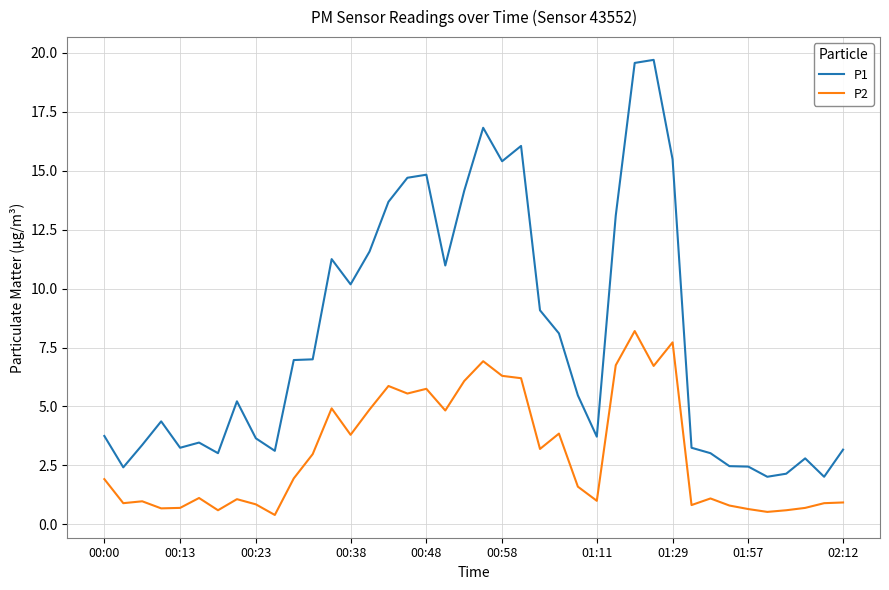

Rank the series by their average value, from highest to lowest.

P1, P2